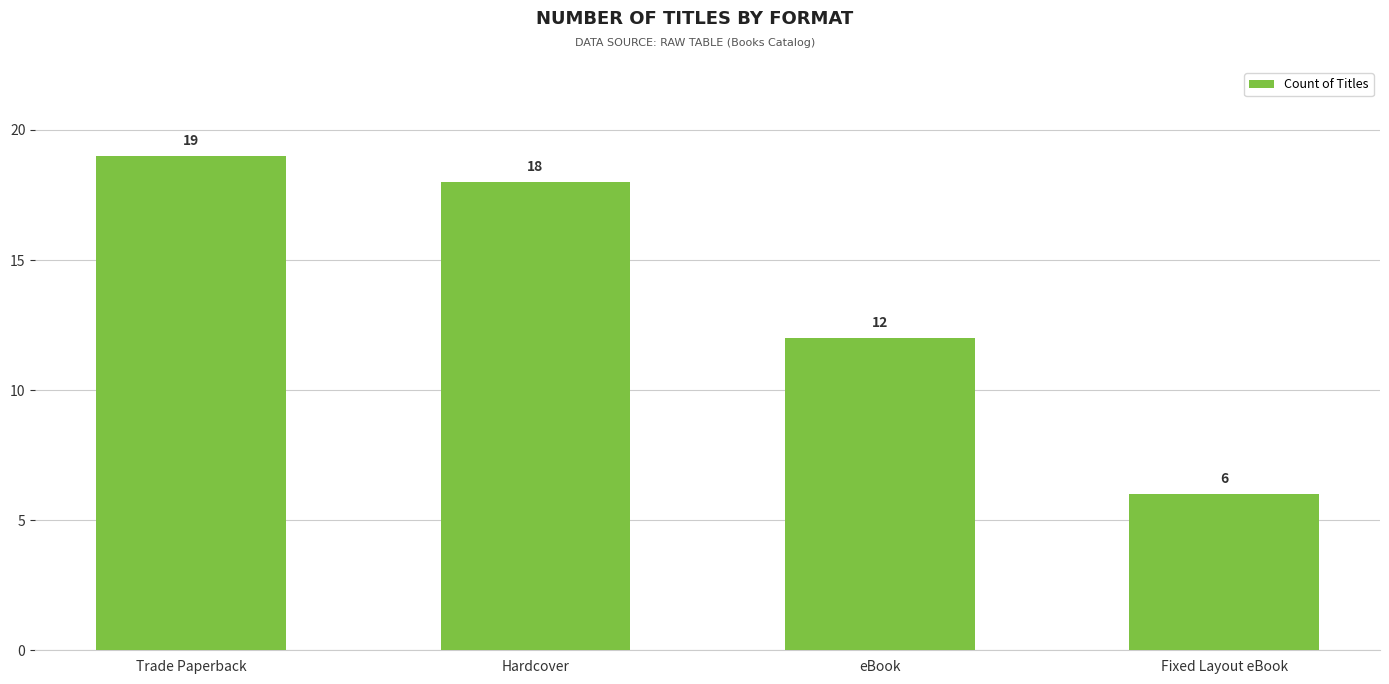

Where is the data nearest to the value 12?

eBook